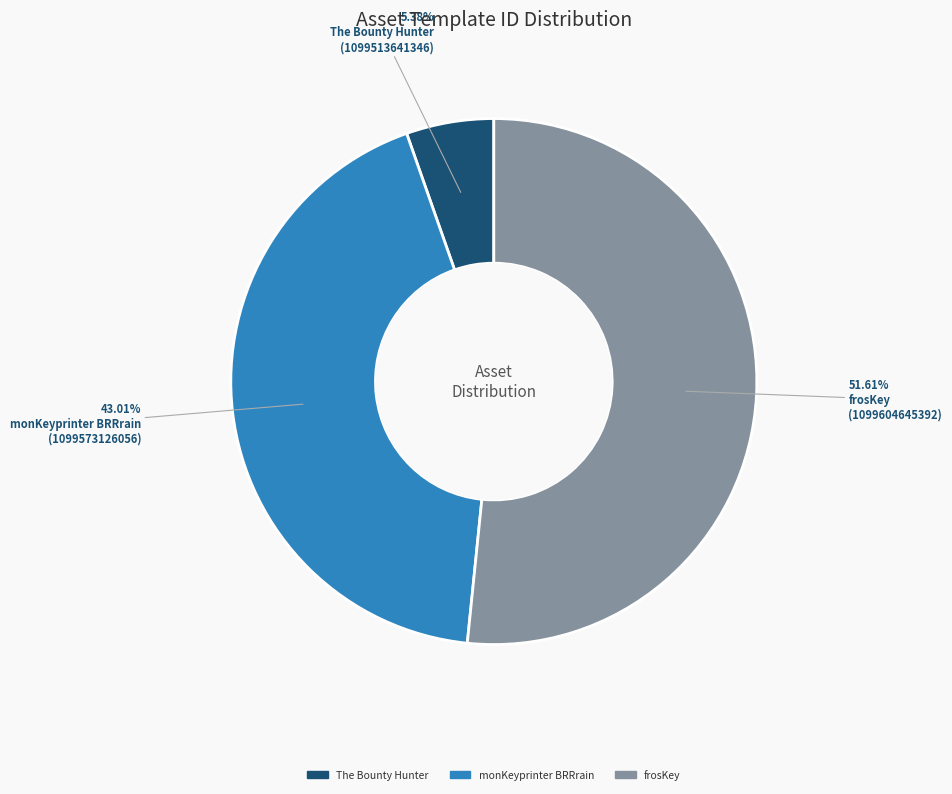

Does any single category account for the majority?

Yes